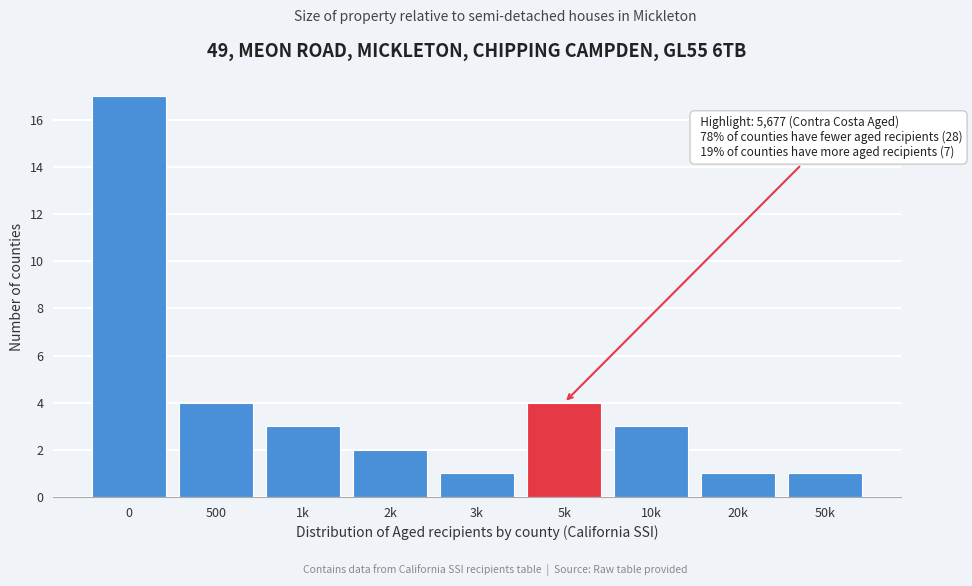

Reading right to left, transcribe all the data shown in this chart.

1	1	3	4	1	2	3	4	17